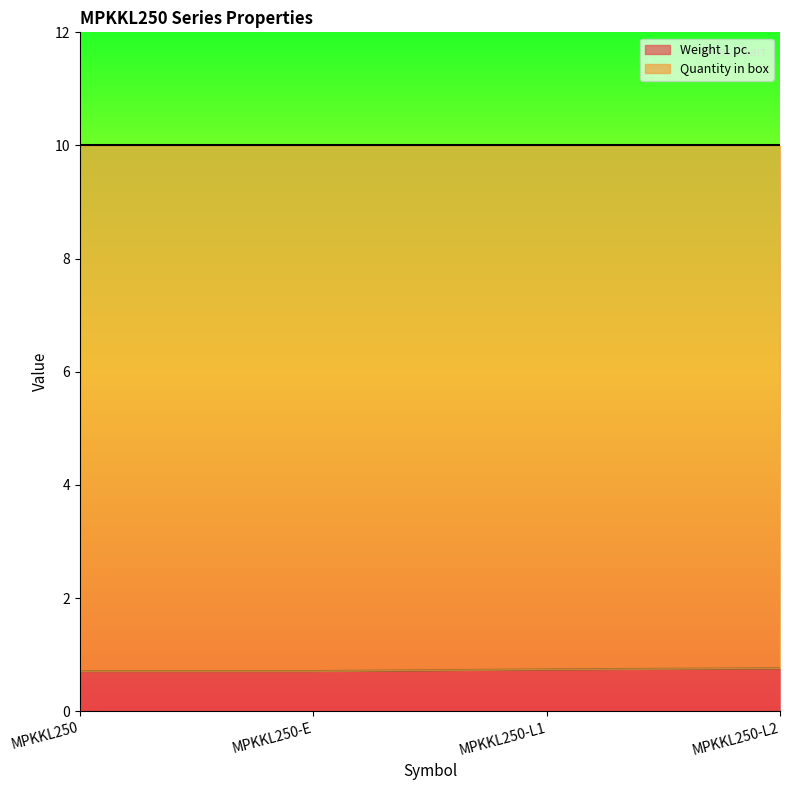

What is the minimum value shown in the chart?

0.7